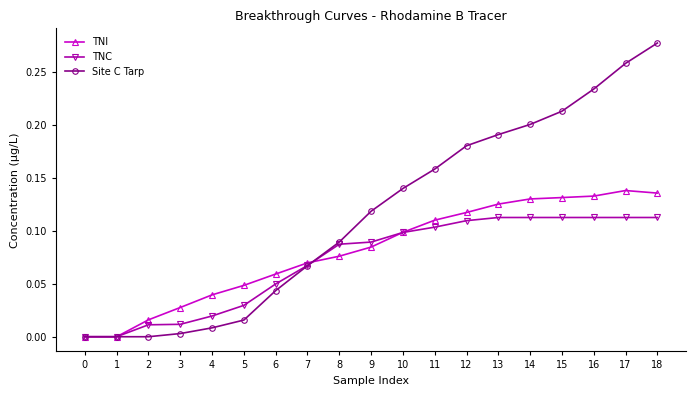

True or false: Site C Tarp has more than 2 interior local peaks.

False